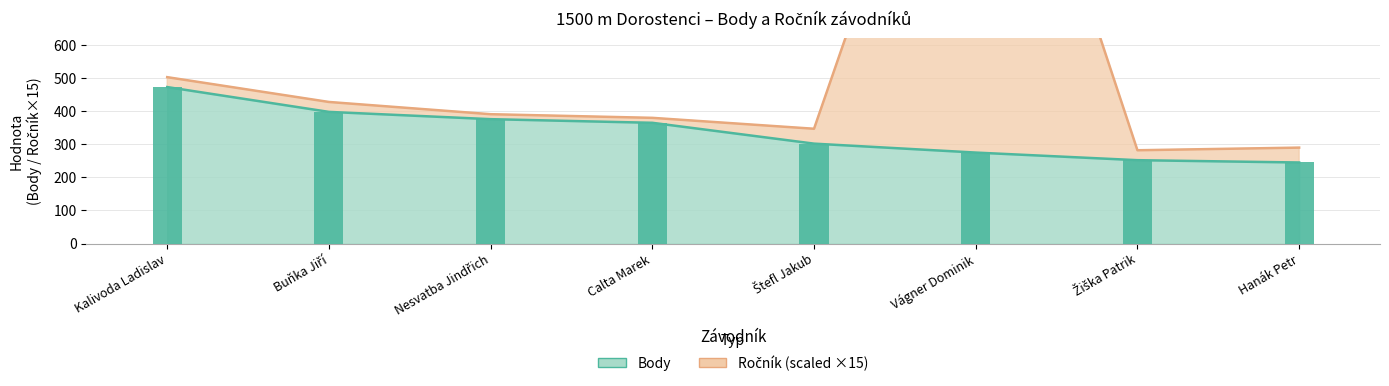

The value of Body at Vágner Dominik is 275. True or false?

True